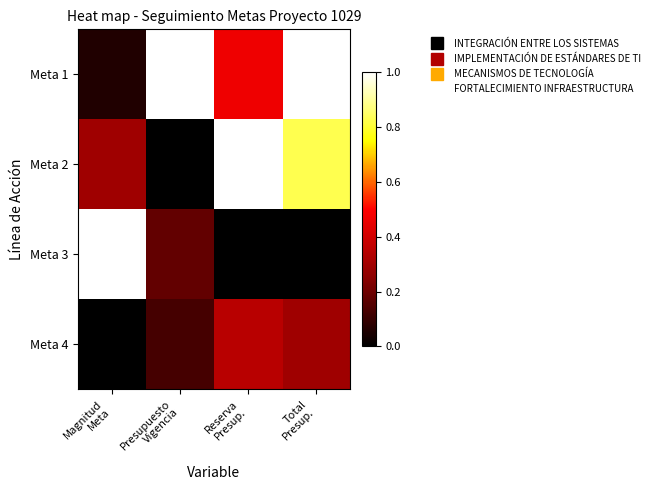

What is the spread (max minus min) of values at Total
Presup.?

1.0